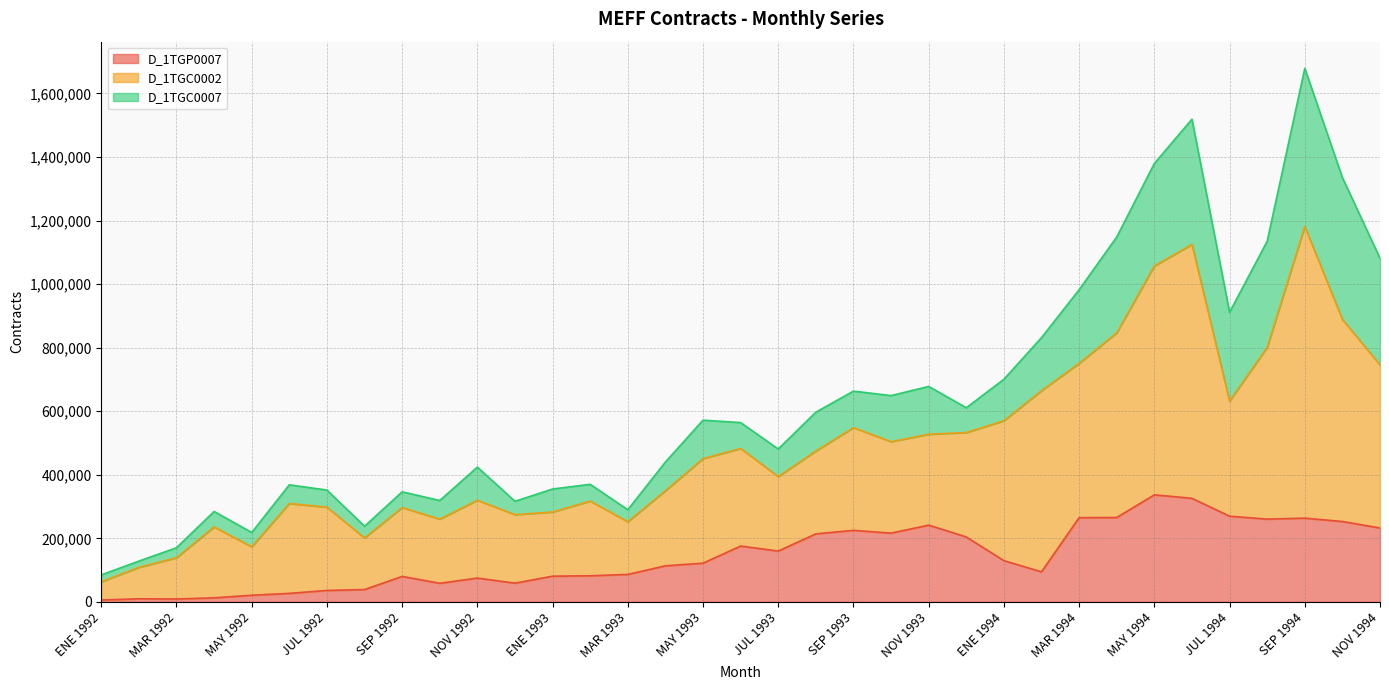

Reading right to left, list all the values displayed in this chart.

D_1TGP0007: 232443	252868	263414	260394	269558	325826	336809	265445	264980	94460	129577	204196	241451	216311	225016	213935	159912	175613	121654	113442	86274	82051	80788	58823	74804	58434	80046	38663	35927	26620	20735	12597	8970	9564	5845
D_1TGC0002: 513341	636087	918117	540524	362068	799116	720283	581152	485583	570141	440412	328716	286029	287879	323175	260753	234300	307035	329131	236213	165808	235208	201964	215559	245031	201830	216692	162415	262078	282953	152409	223283	129907	98836	57286
D_1TGC0007: 335642	446414	497649	333942	279781	394157	322599	301692	231789	167043	130602	78016	150563	144932	115073	122231	86829	81509	121040	90457	37765	52680	72402	42109	104186	58727	49561	36884	53818	58830	45187	48610	31382	19915	21630